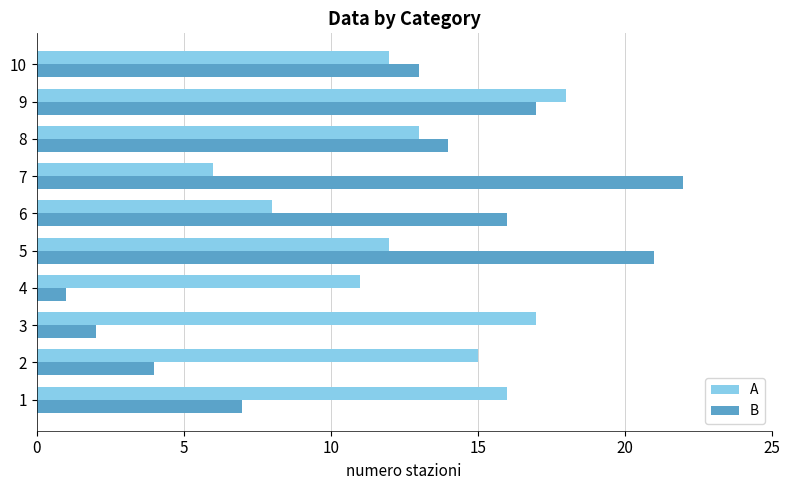

What is the average value of the B series?

12